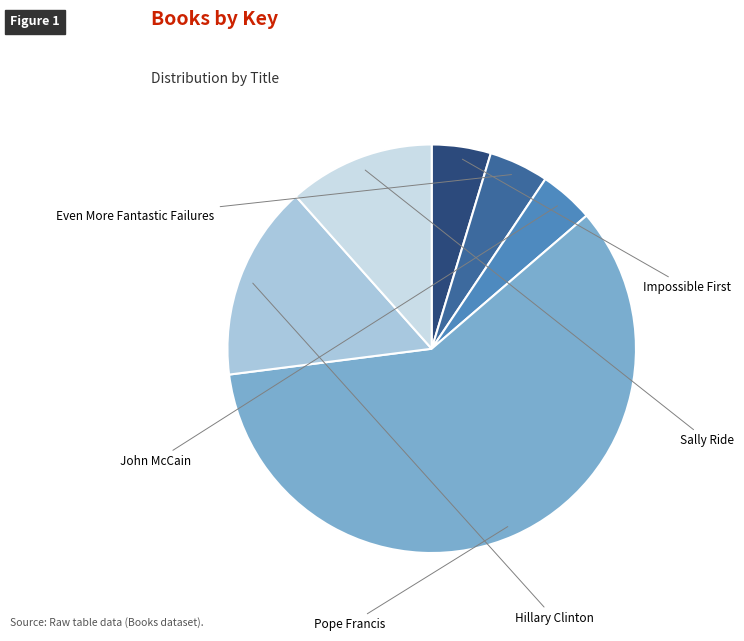

What is the largest slice in the pie chart?

Pope Francis